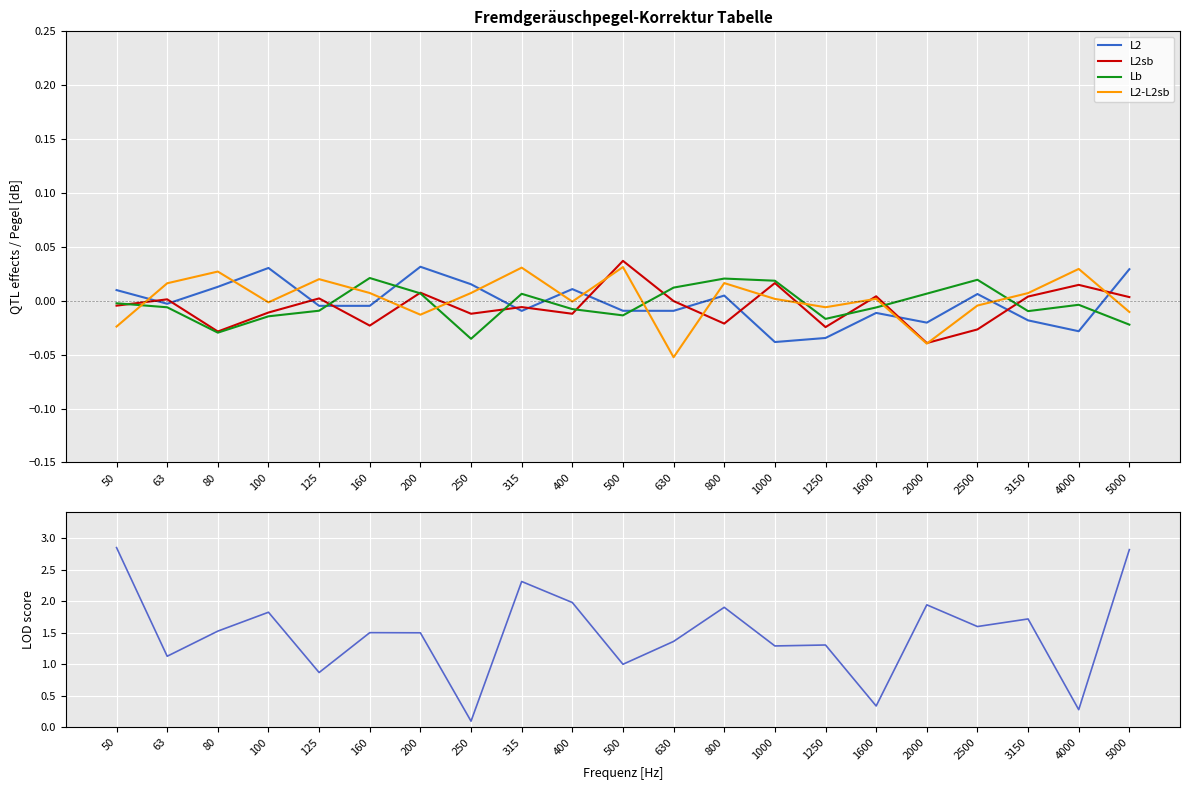

What is the sum of all L2sb values?

-0.1